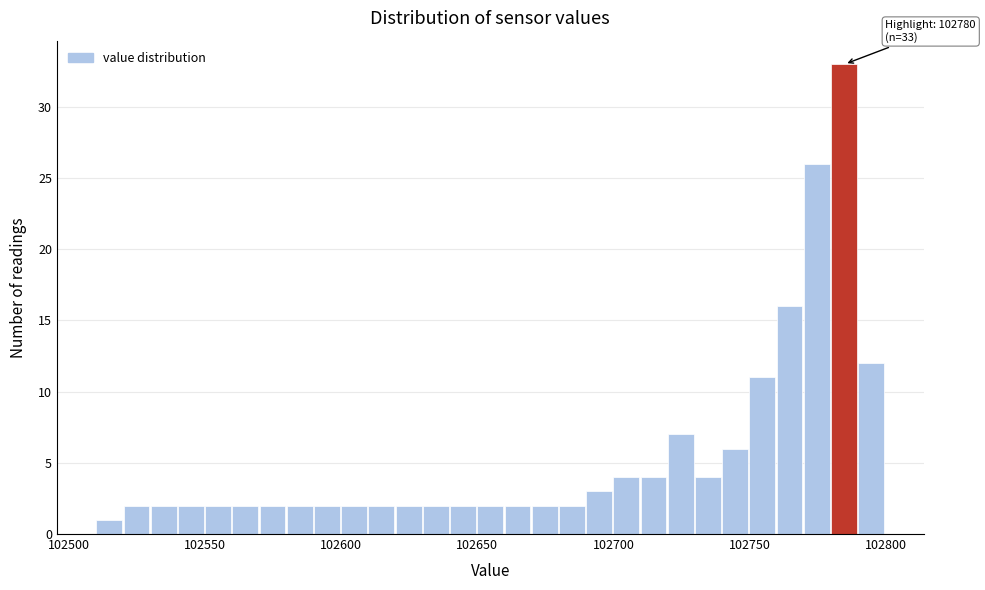

Read against the x-axis, roughly where is the centre of the tallest bar?

102785